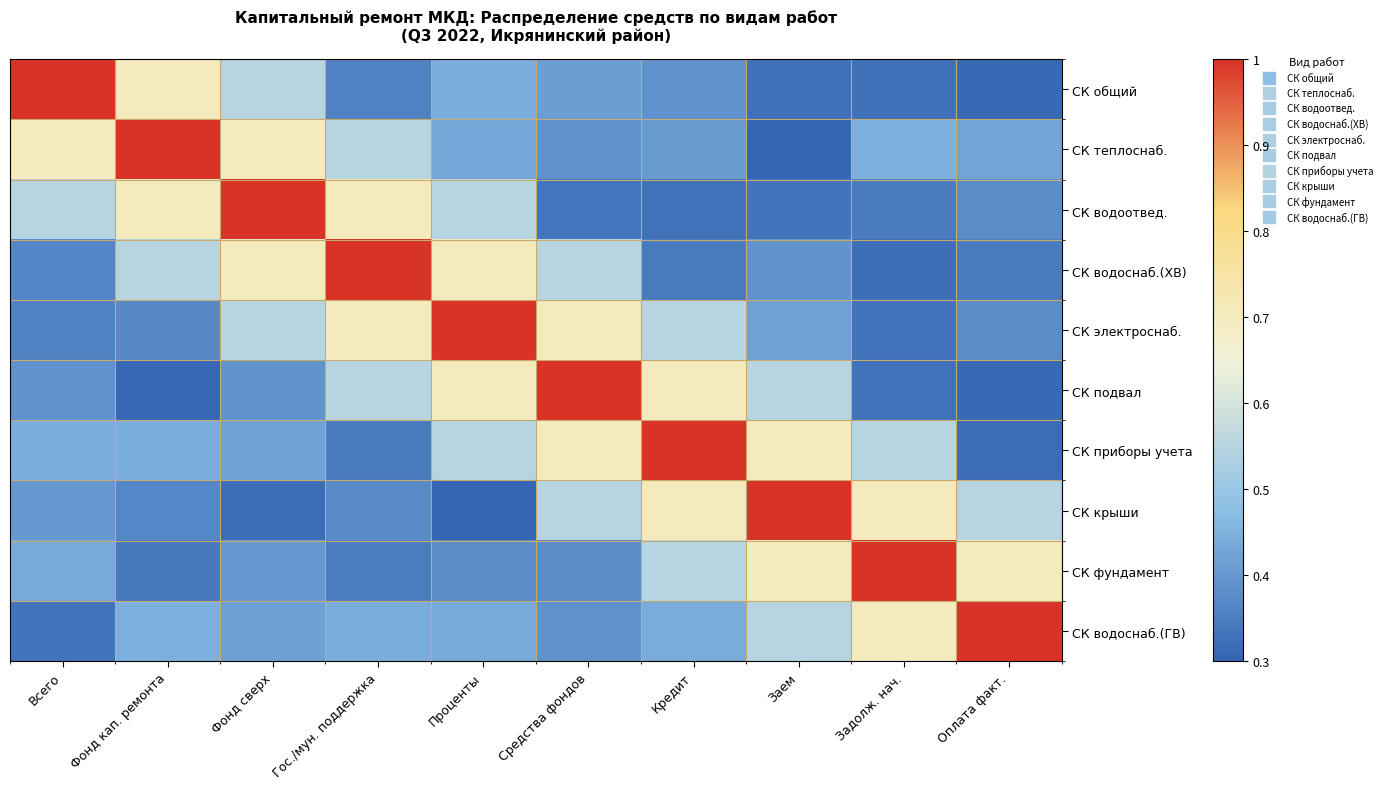

Which series has the largest range (max minus min)?

СК теплоснаб.